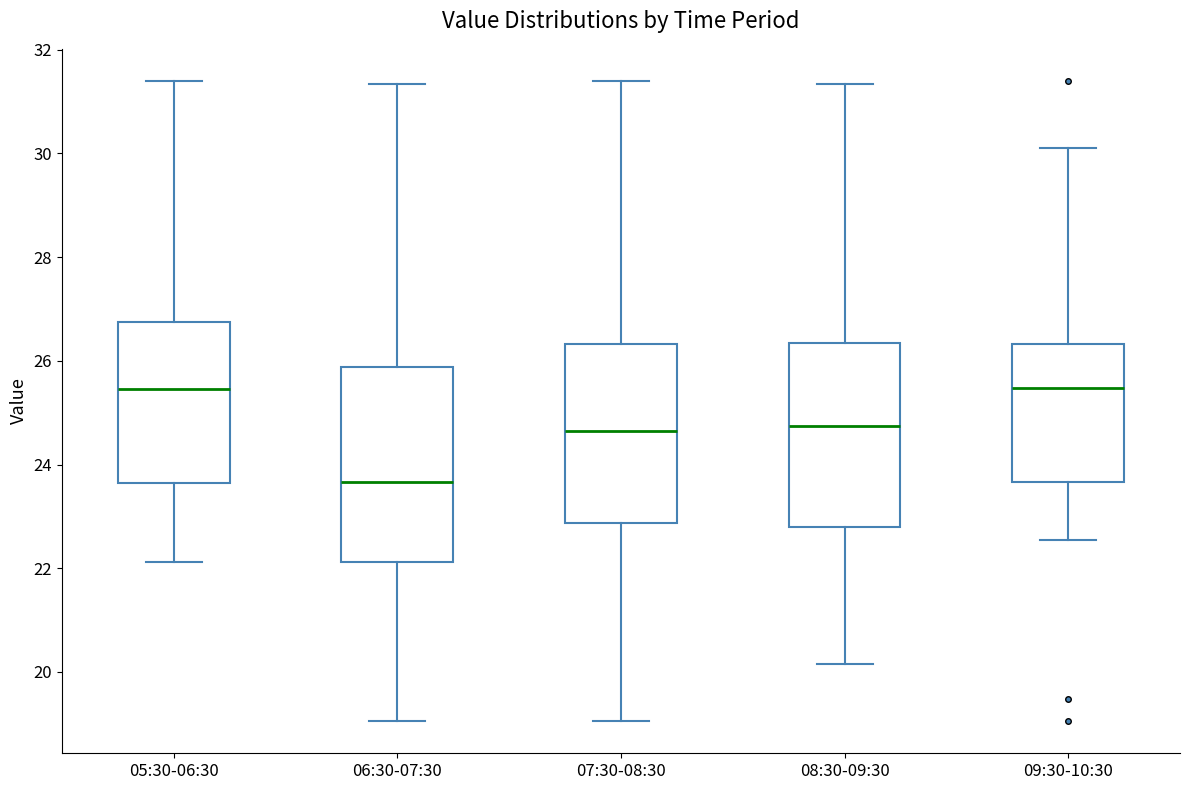

Reading left to right, transcribe this box plot: for each box, give where its median line is, the range the box spans, and where its two whiskers end, as read against the y-axis. The values are not printed on the chart, so give them approximately, as read against the axis.

05:30-06:30: median 25.4, box 23.6 to 26.8, whiskers 22.2 to 31.4
06:30-07:30: median 23.6, box 22.2 to 25.8, whiskers 19.0 to 31.4
07:30-08:30: median 24.6, box 22.8 to 26.4, whiskers 19.0 to 31.4
08:30-09:30: median 24.8, box 22.8 to 26.4, whiskers 20.2 to 31.4
09:30-10:30: median 25.4, box 23.6 to 26.4, whiskers 22.6 to 30.2